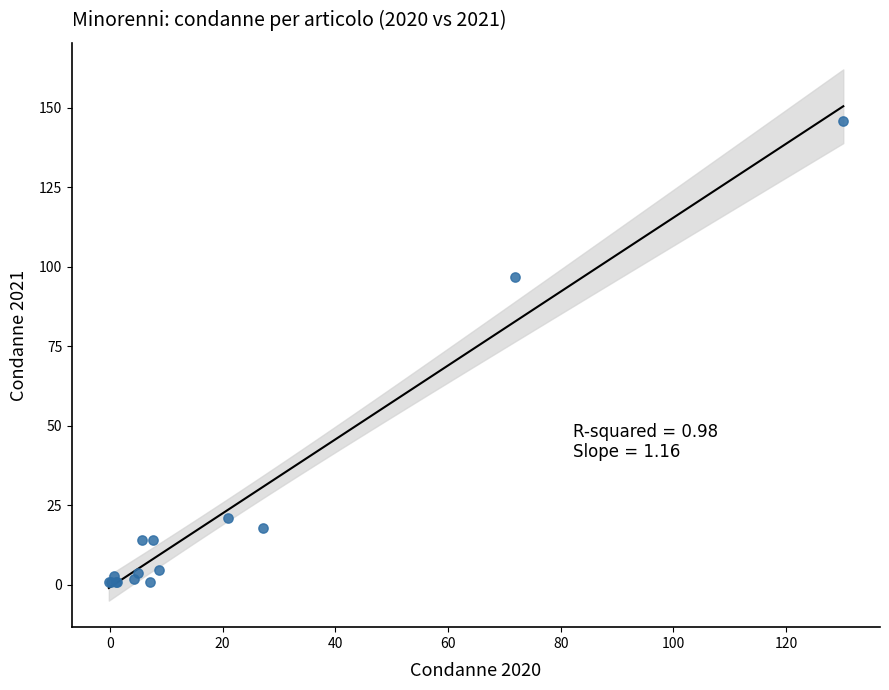

What Y value in the scatter plot is closest to 73?

96.7